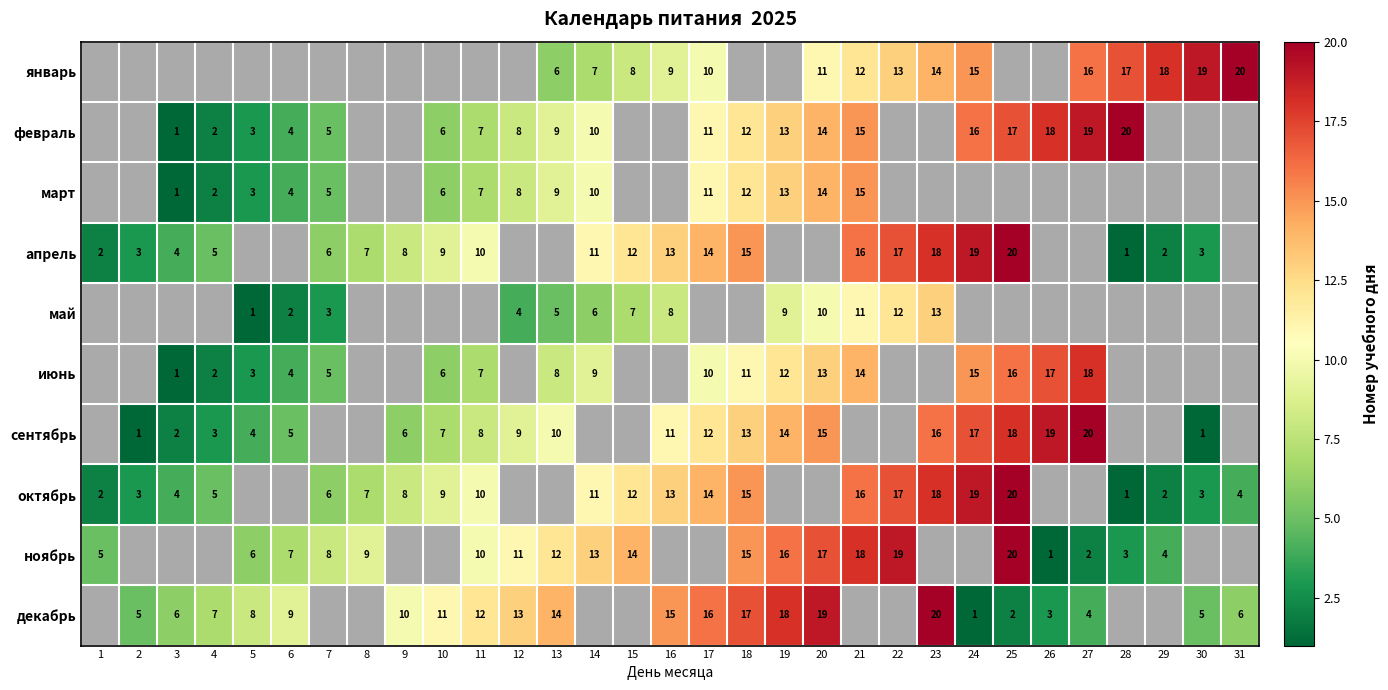

The октябрь series shows 1 at 28. True or false?

True